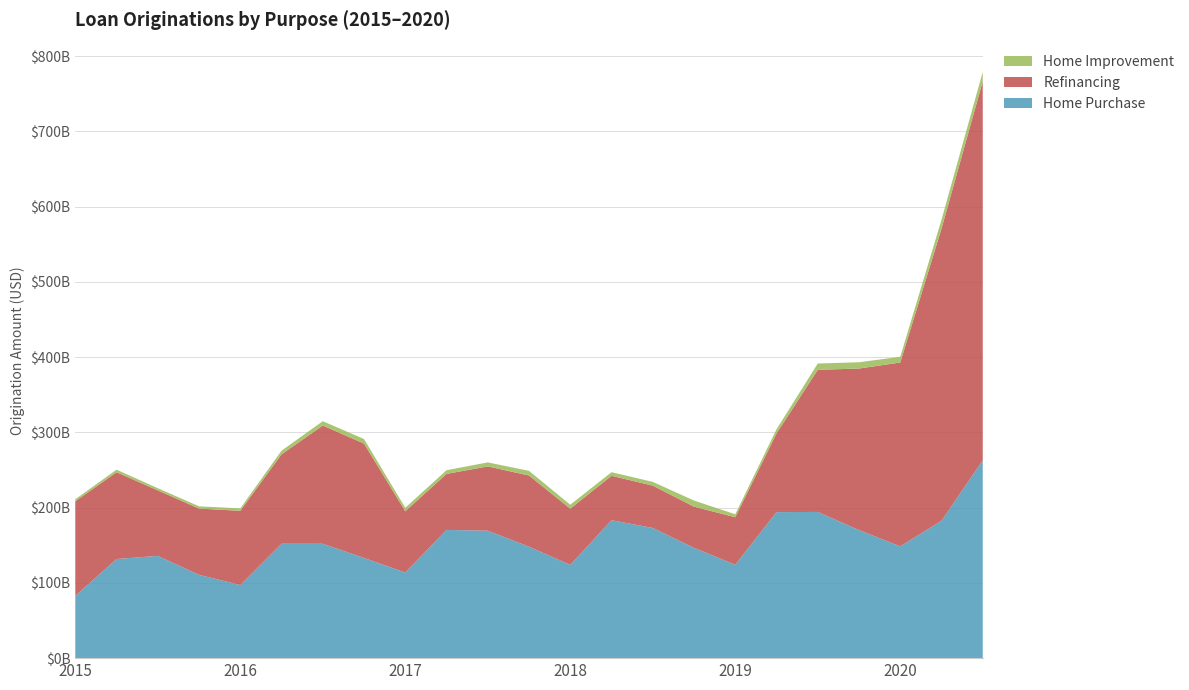

Reading left to right, transcribe all the data shown in this chart.

Home Purchase: 2015 Q1=82786600013	2015 Q2=131719310021	2015 Q3=135918825644	2015 Q4=110737893992	2016 Q1=97161975641	2016 Q2=152048606800	2016 Q3=151988519149	2016 Q4=133187588388	2017 Q1=113829634250	2017 Q2=170444454197	2017 Q3=169392462027	2017 Q4=148104038533	2018 Q1=123918265027	2018 Q2=183305206616	2018 Q3=173035680065	2018 Q4=146578740960	2019 Q1=124126983620	2019 Q2=194069722857	2019 Q3=194309948575	2019 Q4=170204924717	2020 Q1=148566870850	2020 Q2=182637525645	2020 Q3=262952835031
Refinancing: 2015 Q1=125666195373	2015 Q2=115340051205	2015 Q3=87052696477	2015 Q4=88046918786	2016 Q1=98655367987	2016 Q2=118811037286	2016 Q3=157179533419	2016 Q4=151934080835	2017 Q1=81359069638	2017 Q2=74433630979	2017 Q3=85416781862	2017 Q4=94622483848	2018 Q1=74690371787	2018 Q2=59053391038	2018 Q3=56269972282	2018 Q4=54737606023	2019 Q1=63128364065	2019 Q2=104550724475	2019 Q3=188876219697	2019 Q4=214709875029	2020 Q1=244344931106	2020 Q2=388137680049	2020 Q3=503718108042
Home Improvement: 2015 Q1=2663338111	2015 Q2=3404516283	2015 Q3=2919999705	2015 Q4=3008890589	2016 Q1=3206360454	2016 Q2=4855337842	2016 Q3=5769539506	2016 Q4=6064483118	2017 Q1=4651062407	2017 Q2=4887766339	2017 Q3=5370310177	2017 Q4=6168449784	2018 Q1=5301523310	2018 Q2=4783614107	2018 Q3=4971421243	2018 Q4=8156877156	2019 Q1=3950738662	2019 Q2=5521006103	2019 Q3=8389964388	2019 Q4=8344031083	2020 Q1=7625148712	2020 Q2=11854551949	2020 Q3=12443426010